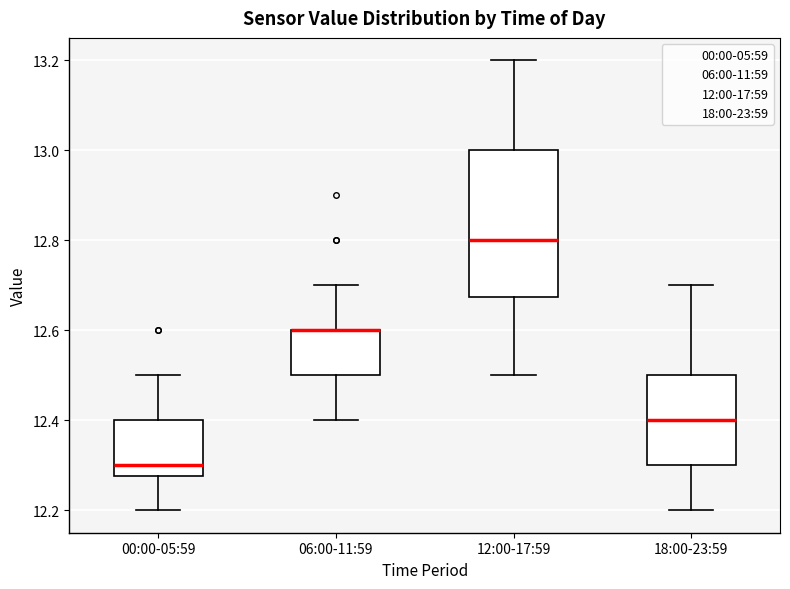

Comparing the boxes themselves (not the whiskers), which one is the tallest?

12:00-17:59